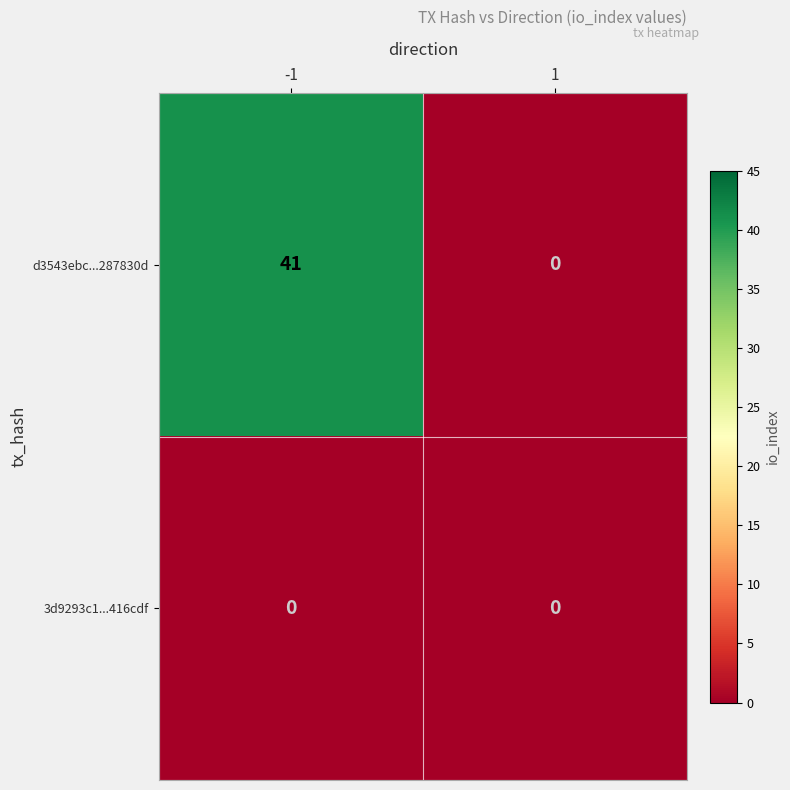

Which category has the highest value across all series?

-1